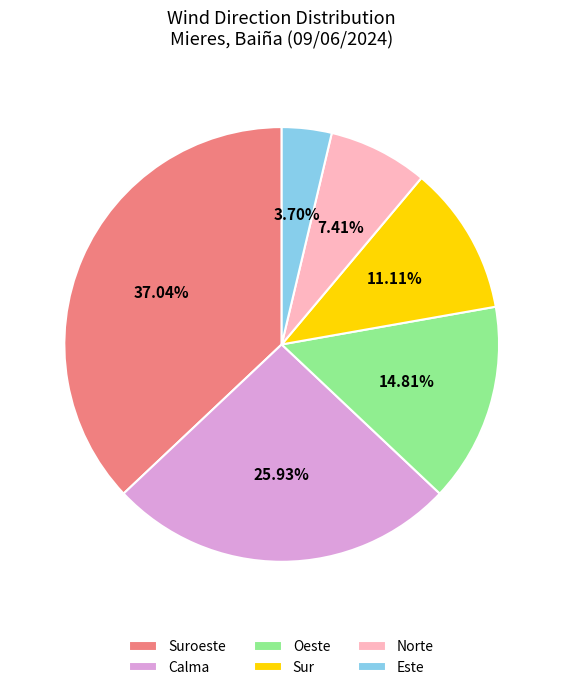

Between Norte and Suroeste, which is larger?

Suroeste